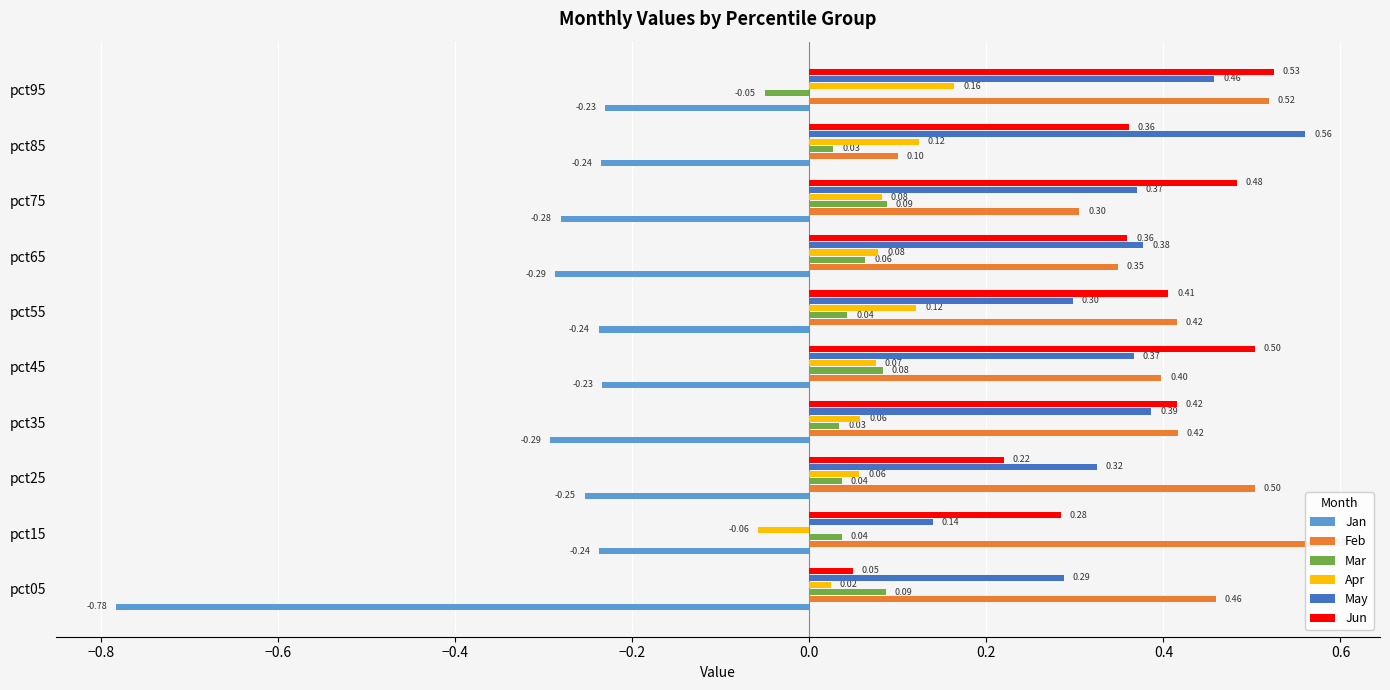

What is the sum of all Jan values?

-3.1